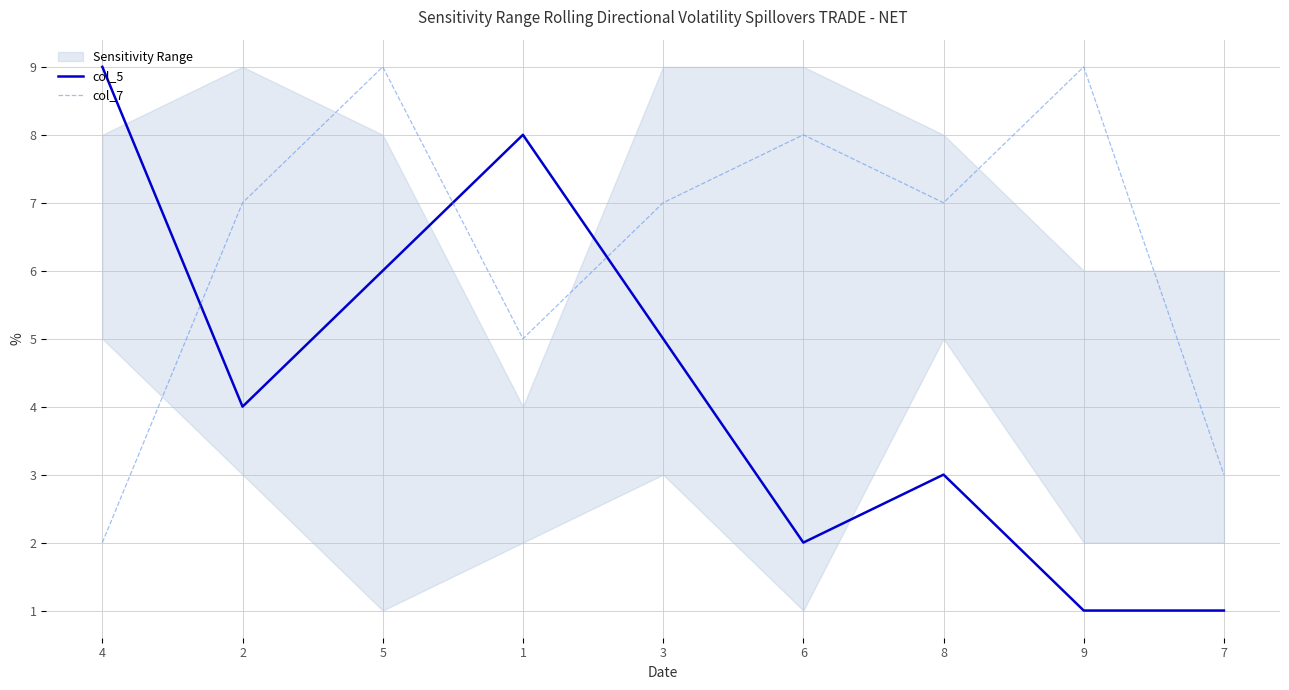

Does the chart display data point markers on the line(s)?

No